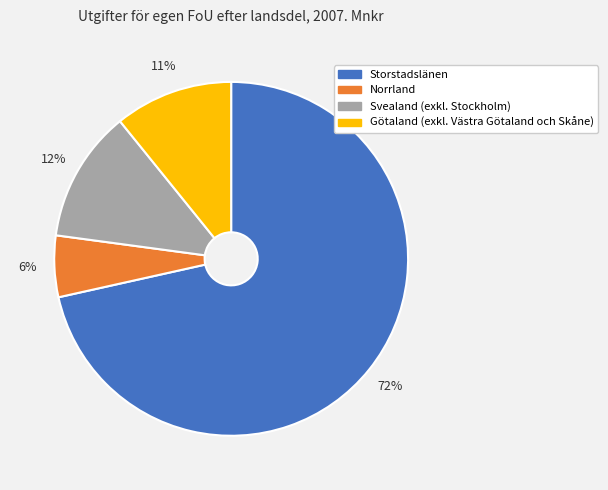

Is there any slice that represents more than half of the pie?

Yes